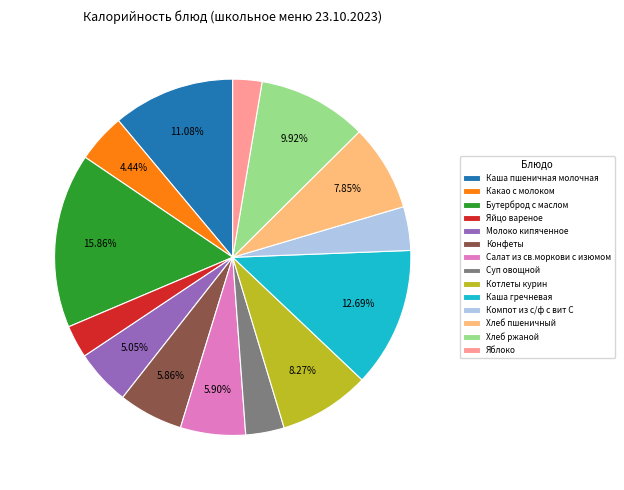

Which slice is the largest?

Бутерброд с маслом